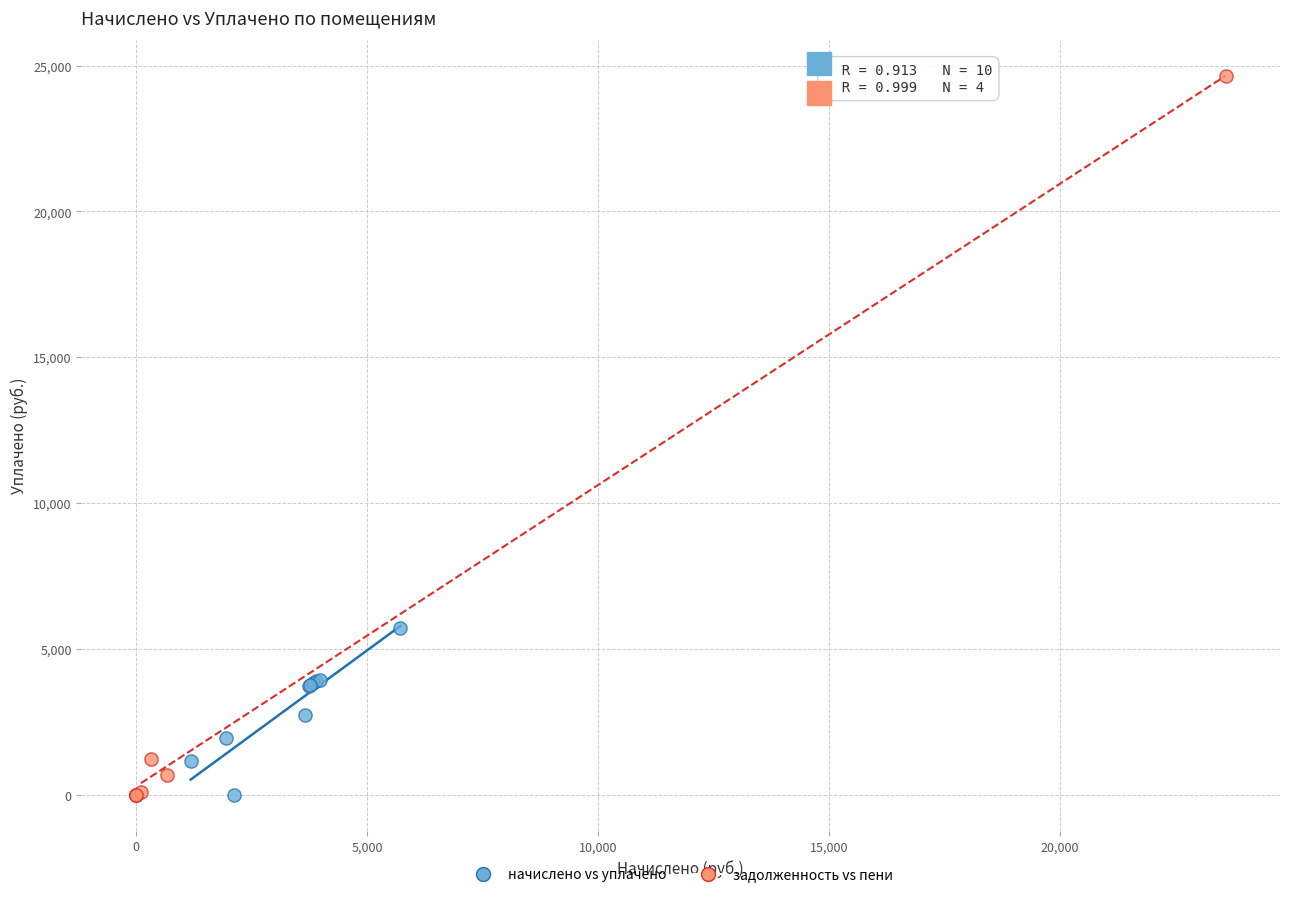

Which series has the widest spread of Y values?

задолженность vs пени